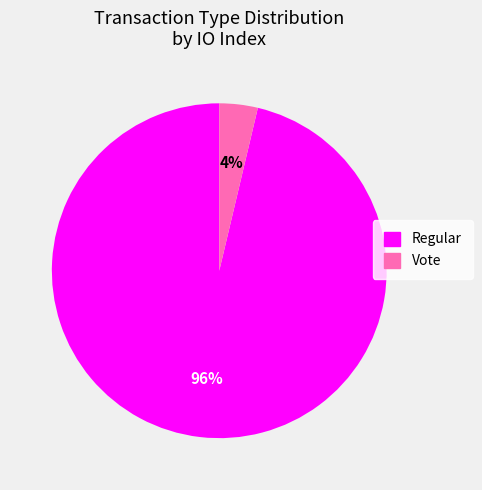

Is the sum of Regular and Vote greater than half?

Yes